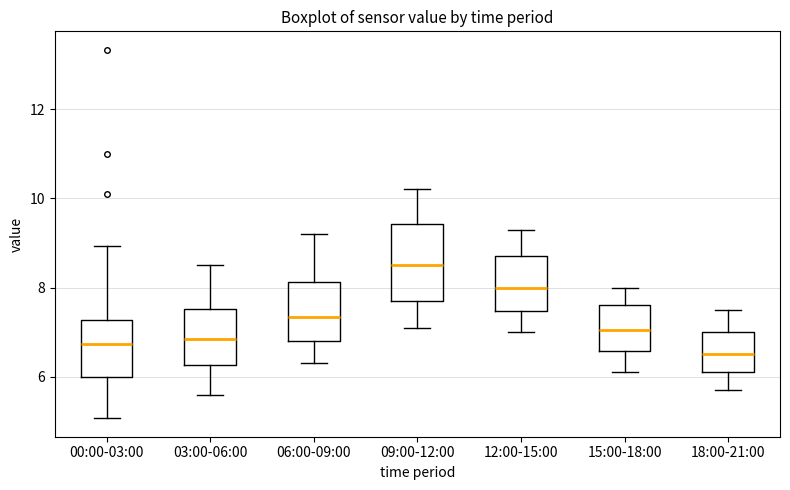

Where is the lower edge of the box for 18:00-21:00 on the y-axis? The values are not printed on the chart, so give them approximately, as read against the axis.

6.2